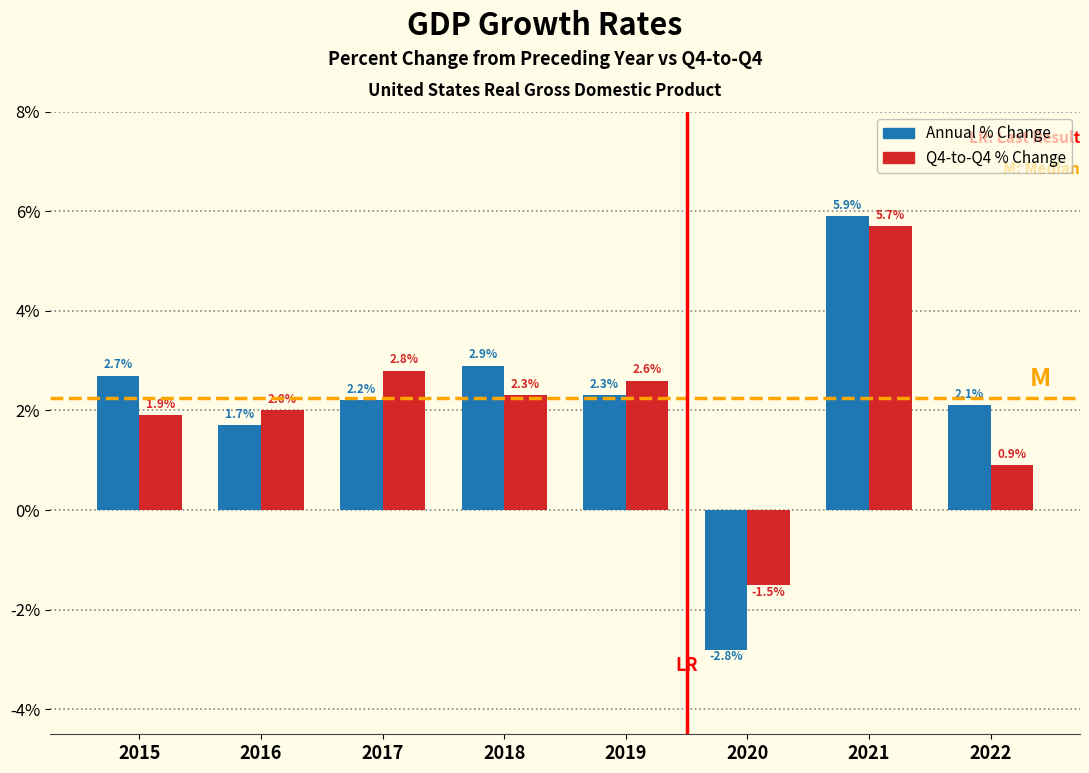

At which category is the sum across all series the highest?

2021